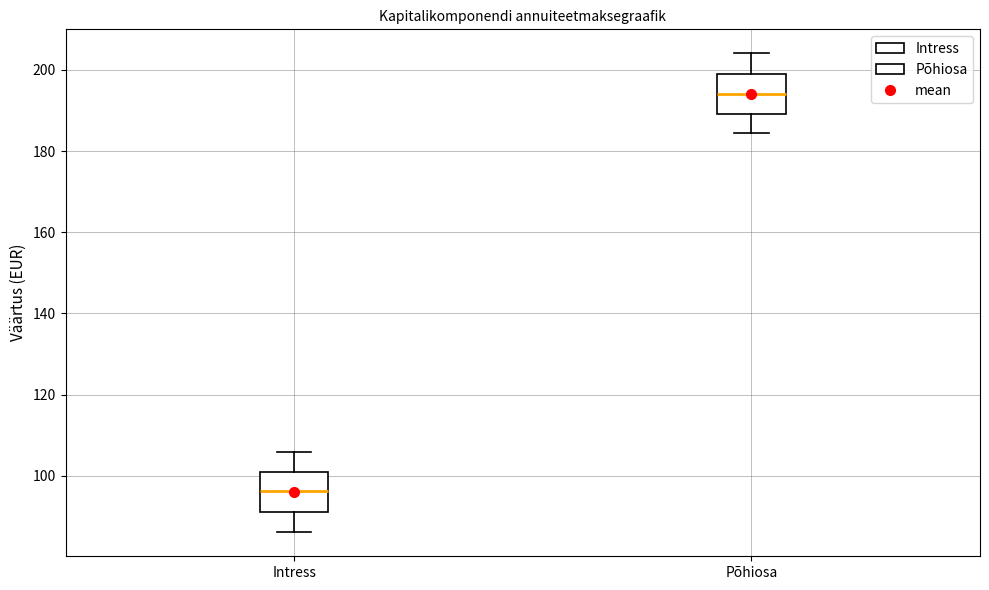

Reading left to right, read every box against the y-axis: the position of its median line, the range the box covers, and the ends of its whiskers. The values are not printed on the chart, so give them approximately, as read against the axis.

Intress: median 96, box 92 to 102, whiskers 86 to 106
Põhiosa: median 194, box 190 to 198, whiskers 184 to 204